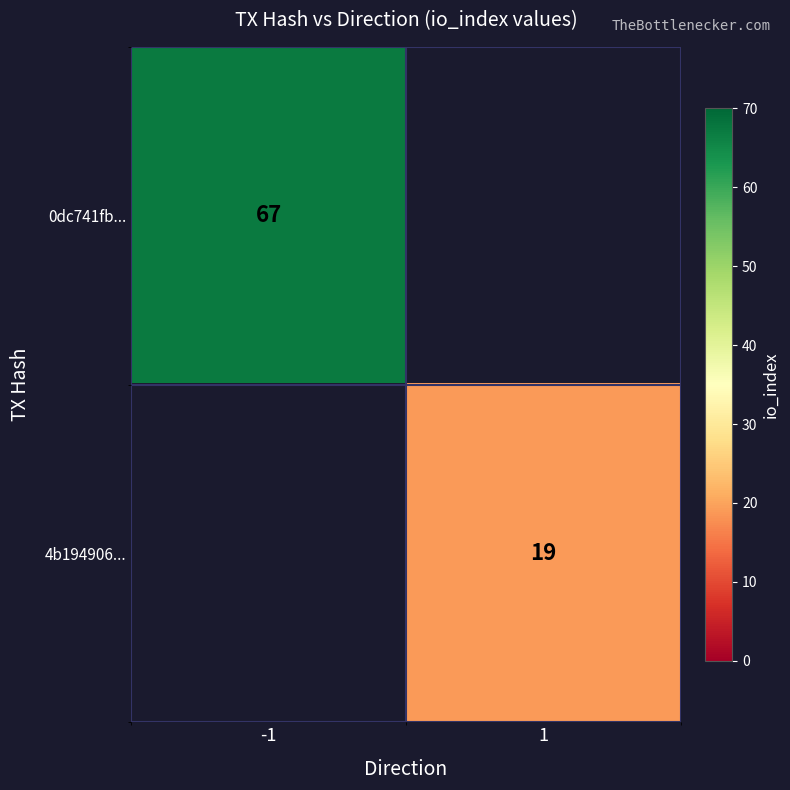

The 0dc741fb... series shows 44 at -1. True or false?

False